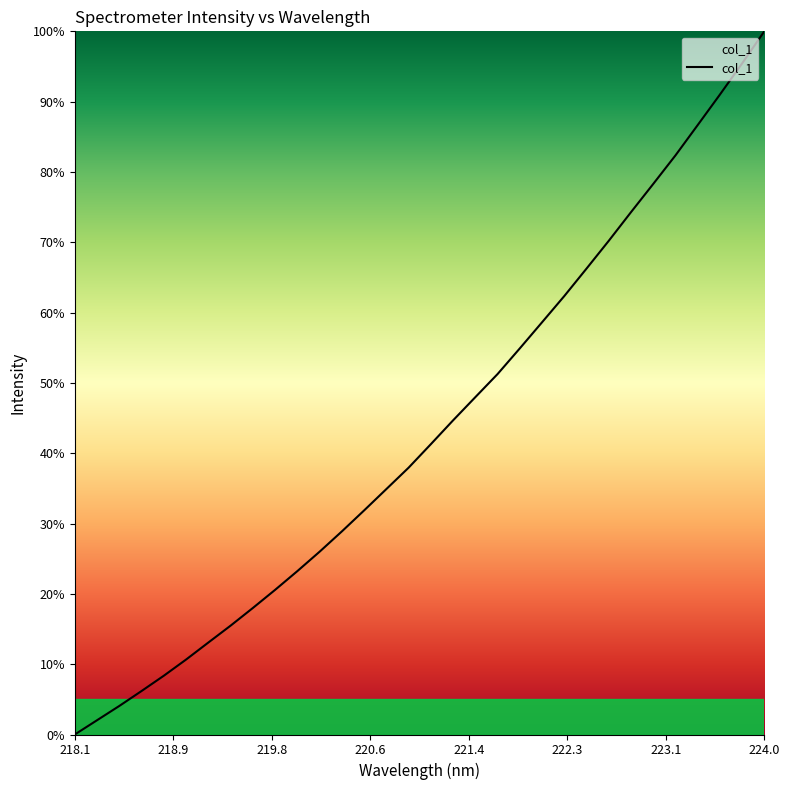

What is the difference between the maximum and minimum values?

100.0